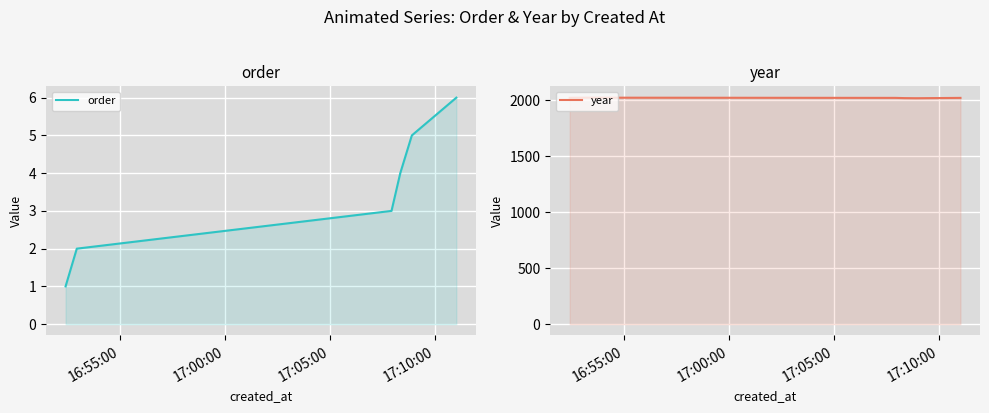

What is the value of the order point at the 1st from the left?

1